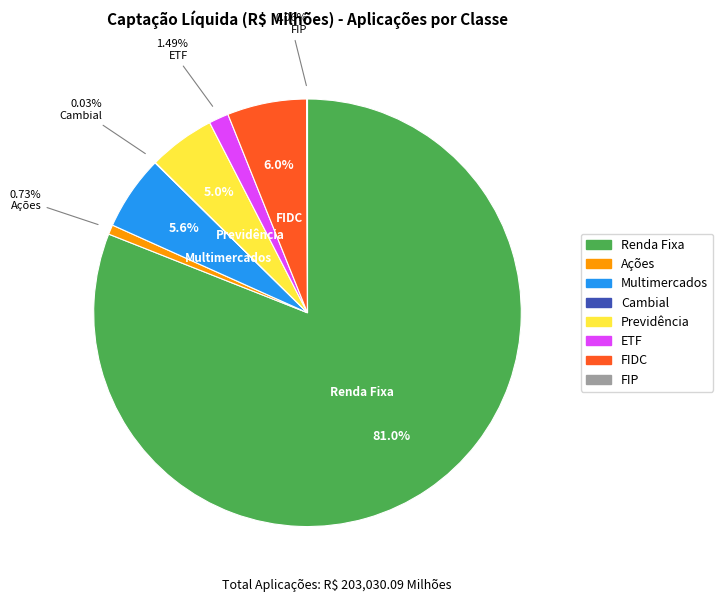

Between Previdência and Multimercados, which is larger?

Multimercados